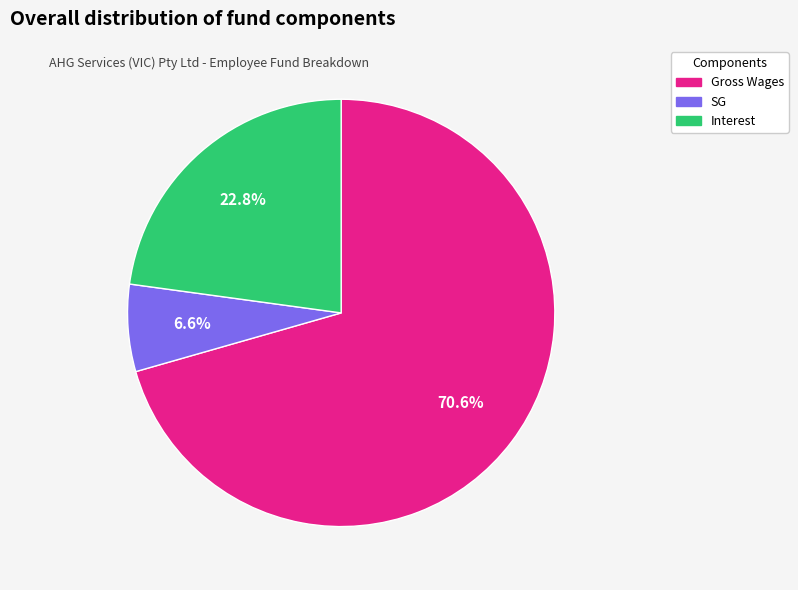

Do SG and Interest together represent more than half of the pie?

No